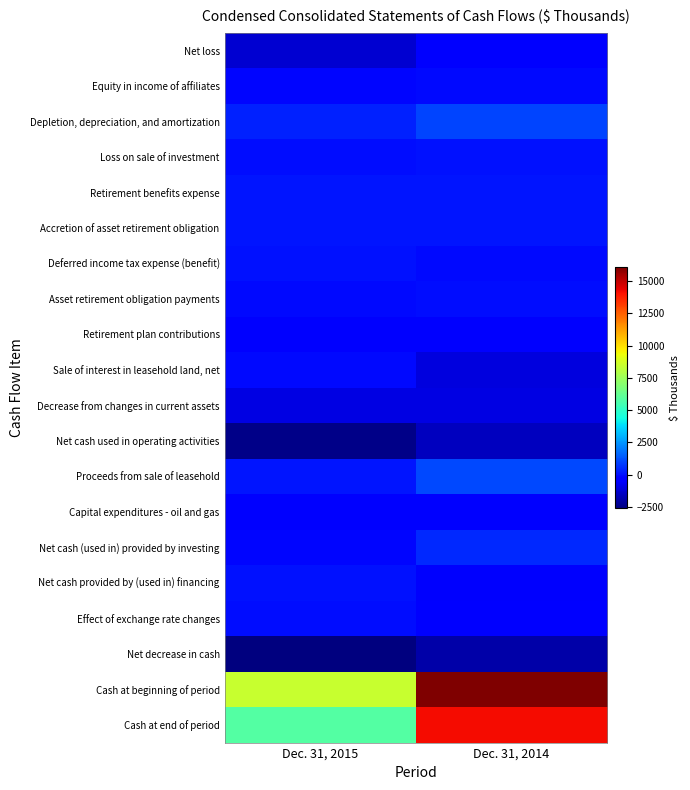

Between Dec. 31, 2015 and Dec. 31, 2014, which is larger?

Dec. 31, 2014